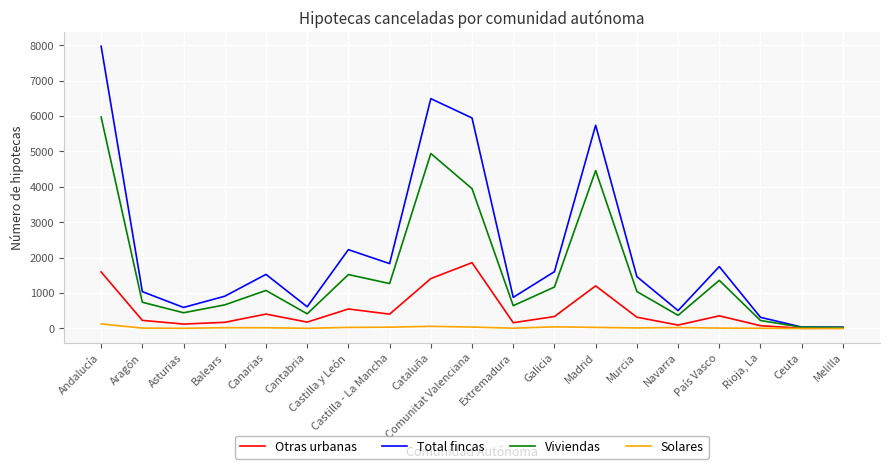

In Otras urbanas, how many points are higher than both neighbors (excluding endpoints)?

5